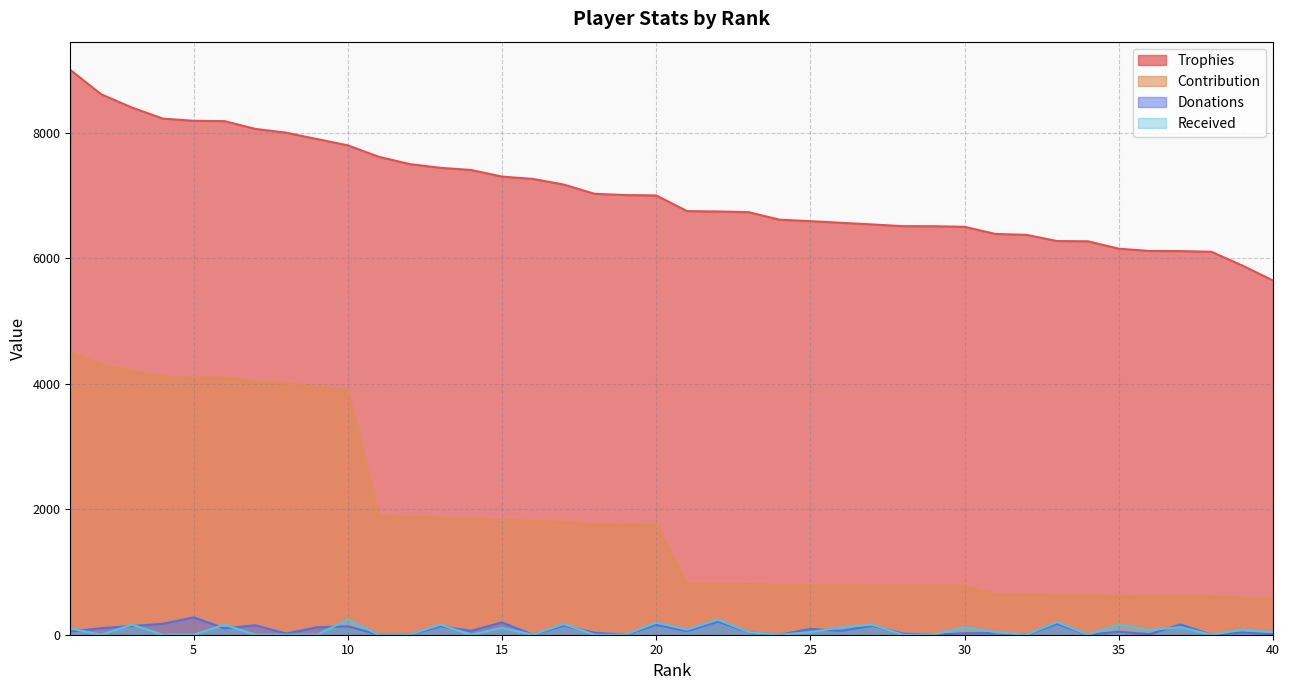

List the labels in order of Donations value, smallest first.

11, 12, 16, 19, 24, 29, 32, 34, 38, 36, 40, 8, 28, 30, 31, 18, 39, 23, 35, 1, 21, 14, 26, 25, 6, 2, 9, 10, 13, 3, 27, 17, 7, 20, 37, 33, 4, 15, 22, 5